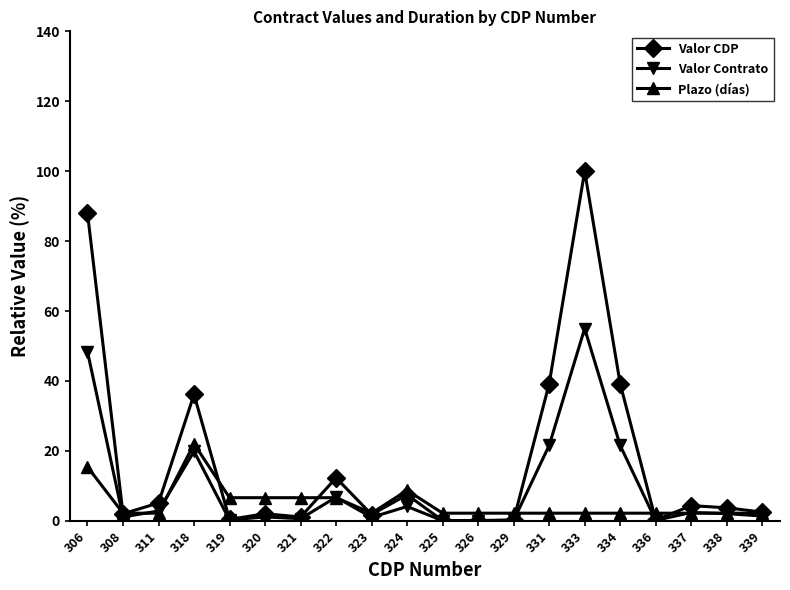

Where is the first local maximum for Valor CDP?

318